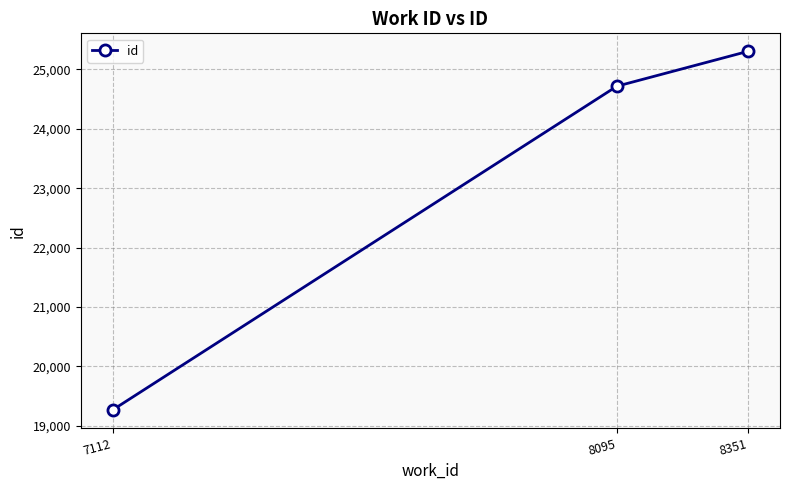

What is the greatest value displayed?

25303